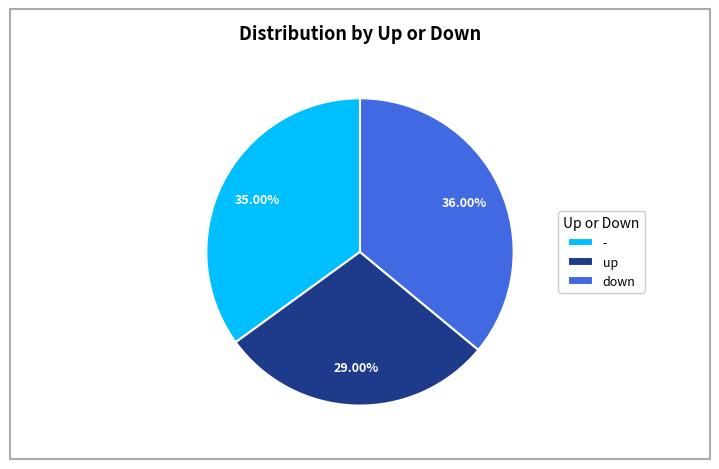

Is up the majority of the pie?

No